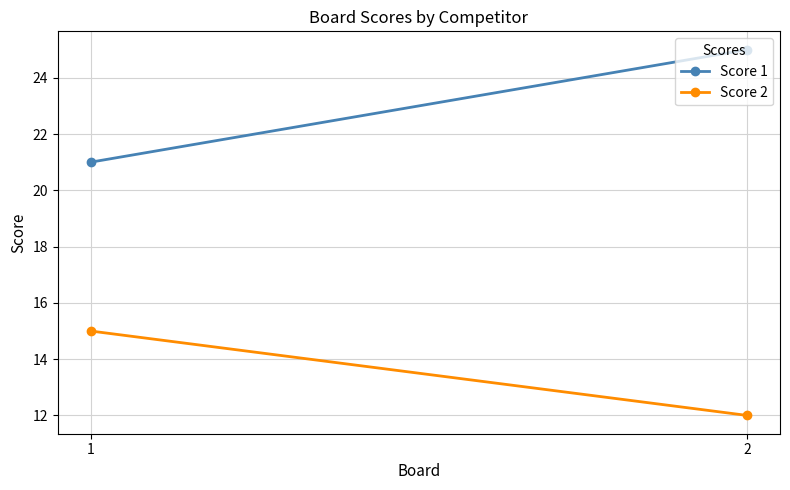

True or false: Score 1 has a value of 25 at 2.

True